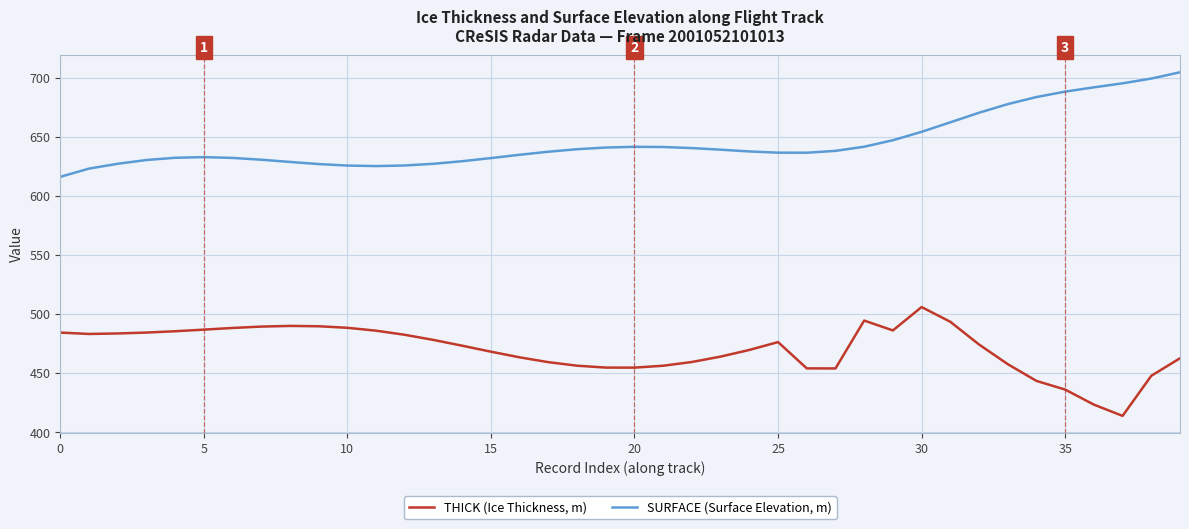

How many distinct data groups are displayed?

2